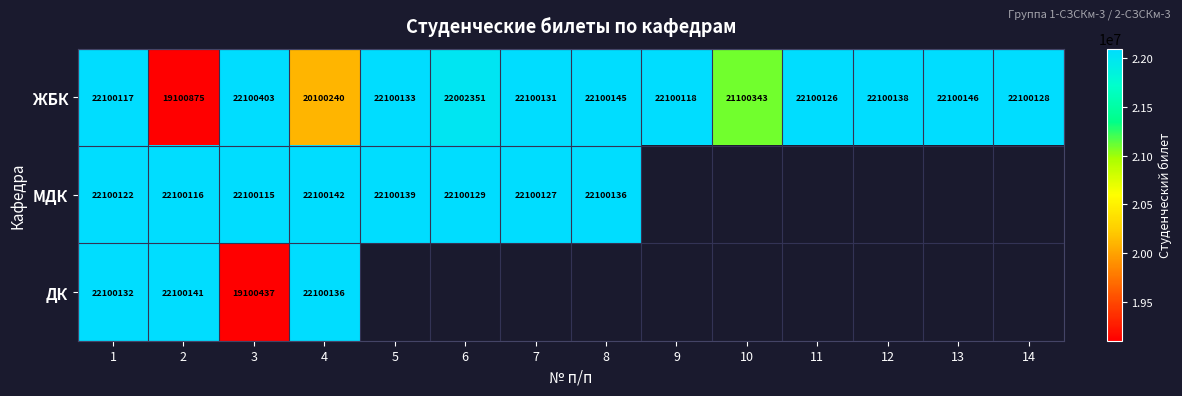

At which category is the sum across all series the highest?

1